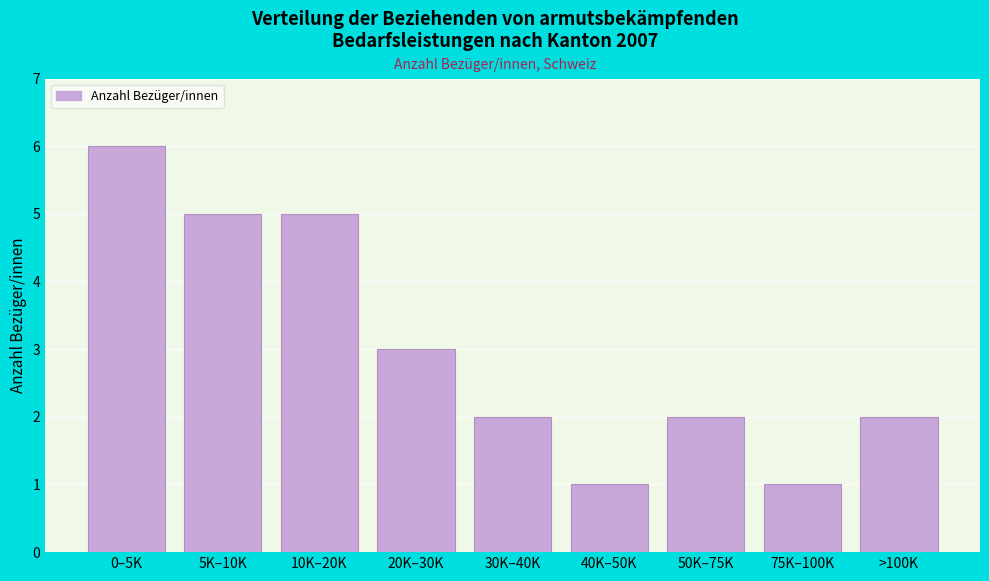

Reading left to right, transcribe all the data shown in this chart.

6	5	5	3	2	1	2	1	2